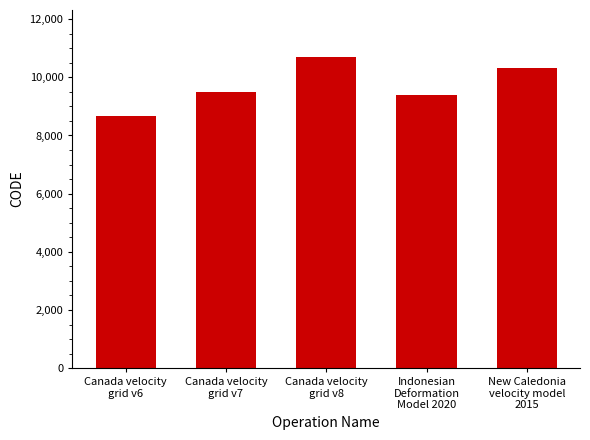

List the labels in order of value, largest first.

Canada velocity
grid v8, New Caledonia
velocity model
2015, Canada velocity
grid v7, Indonesian
Deformation
Model 2020, Canada velocity
grid v6